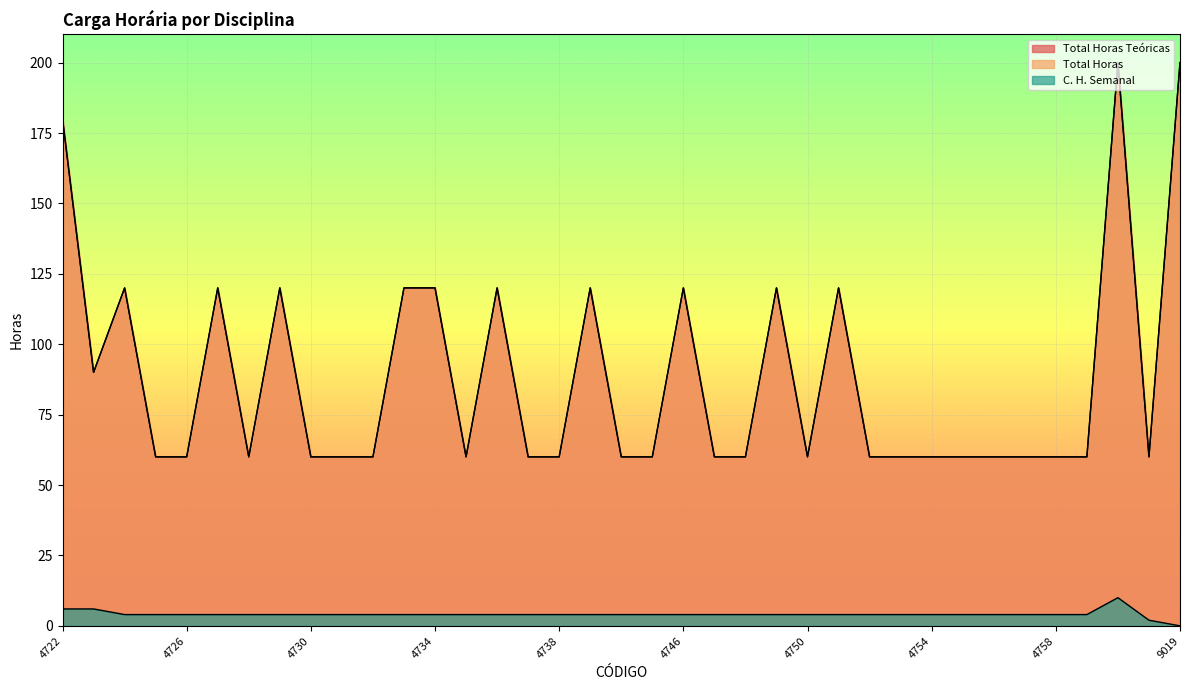

Reading right to left, transcribe all the data shown in this chart.

Total Horas Teóricas: 200	60	200	60	60	60	60	60	60	60	60	120	60	120	60	60	120	60	60	120	60	60	120	60	120	120	60	60	60	120	60	120	60	60	120	90	180
Total Horas: 200	60	200	60	60	60	60	60	60	60	60	120	60	120	60	60	120	60	60	120	60	60	120	60	120	120	60	60	60	120	60	120	60	60	120	90	180
C. H. Semanal: 0	2	10	4	4	4	4	4	4	4	4	4	4	4	4	4	4	4	4	4	4	4	4	4	4	4	4	4	4	4	4	4	4	4	4	6	6